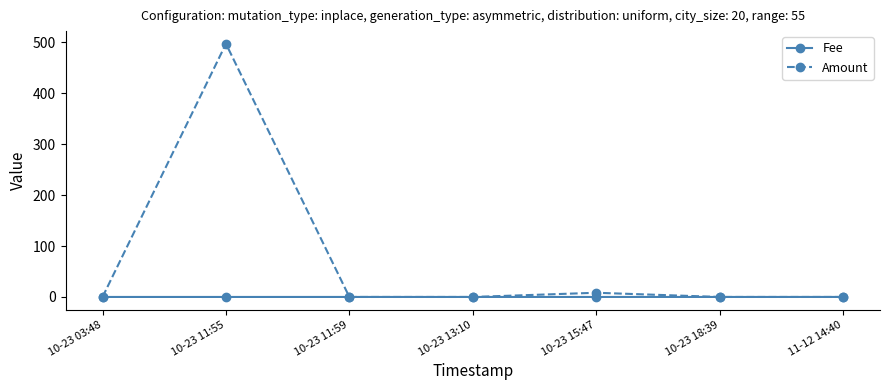

What is the label of the 5th point from the left?

10-23 15:47